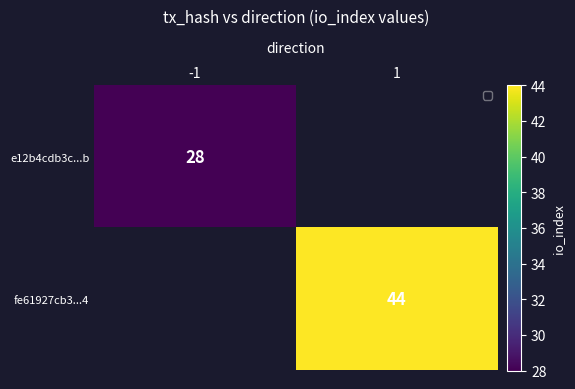

The value of fe61927cb3...4 at 1 is 61. True or false?

False